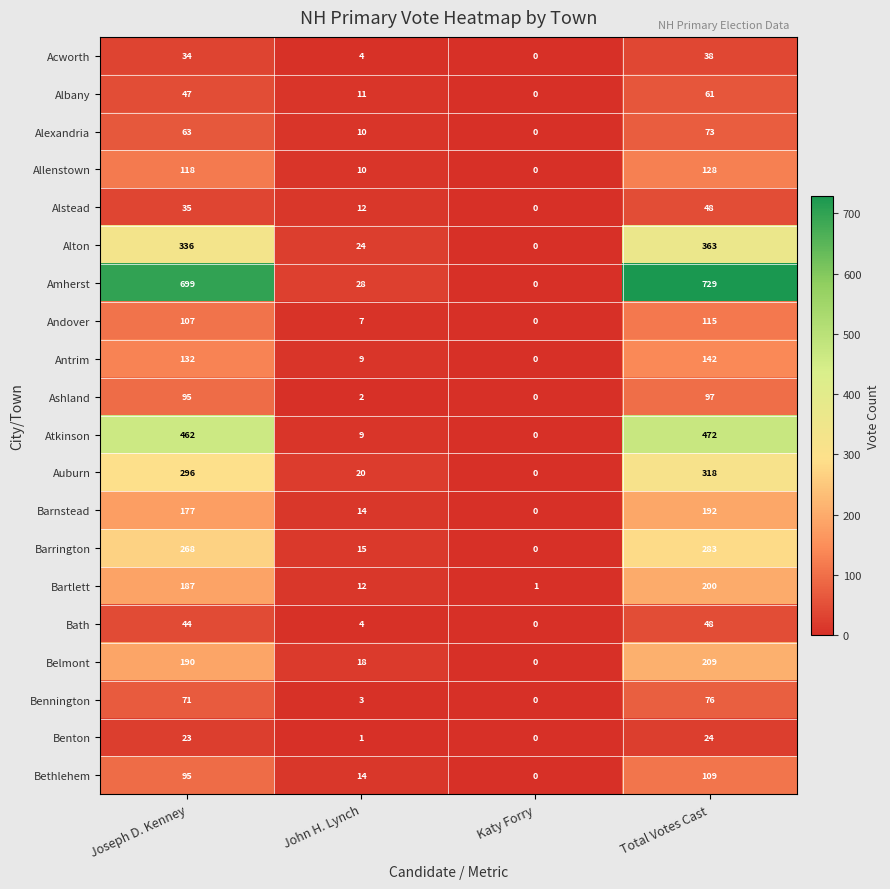

Which series changed the most between Joseph D. Kenney and John H. Lynch?

Amherst